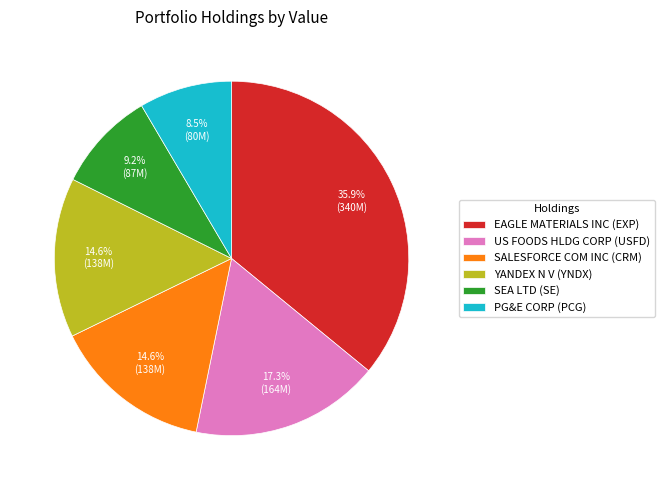

To the nearest percent, what is the difference between the SALESFORCE COM INC and PG&E CORP slice percentages?

6%